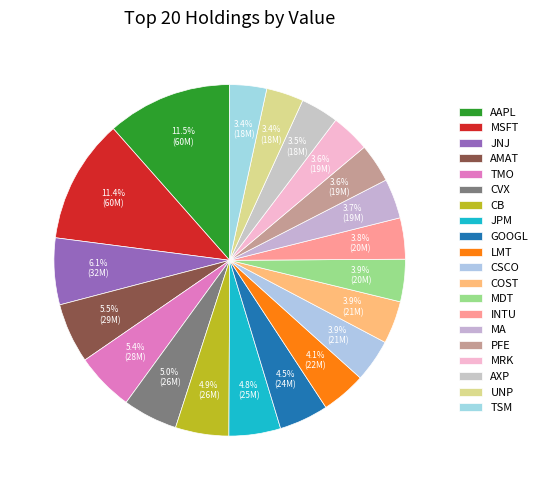

Count the number of slices in the pie.

20